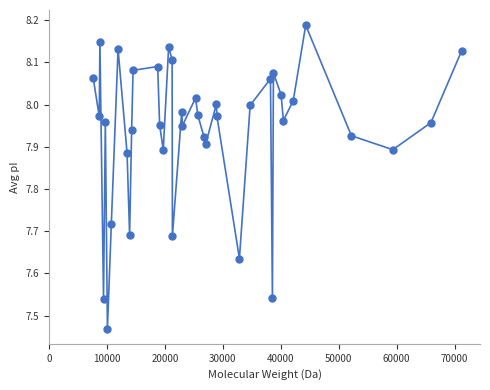

What is the range of Y values (max minus min)?

0.7